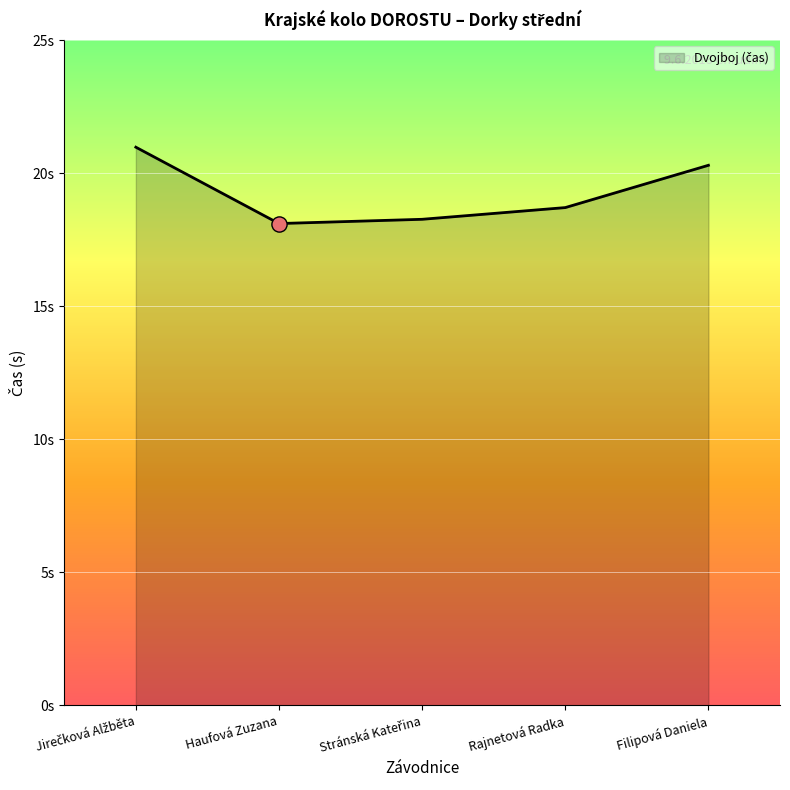

Between Stránská Kateřina and Rajnetová Radka, which is larger?

Rajnetová Radka